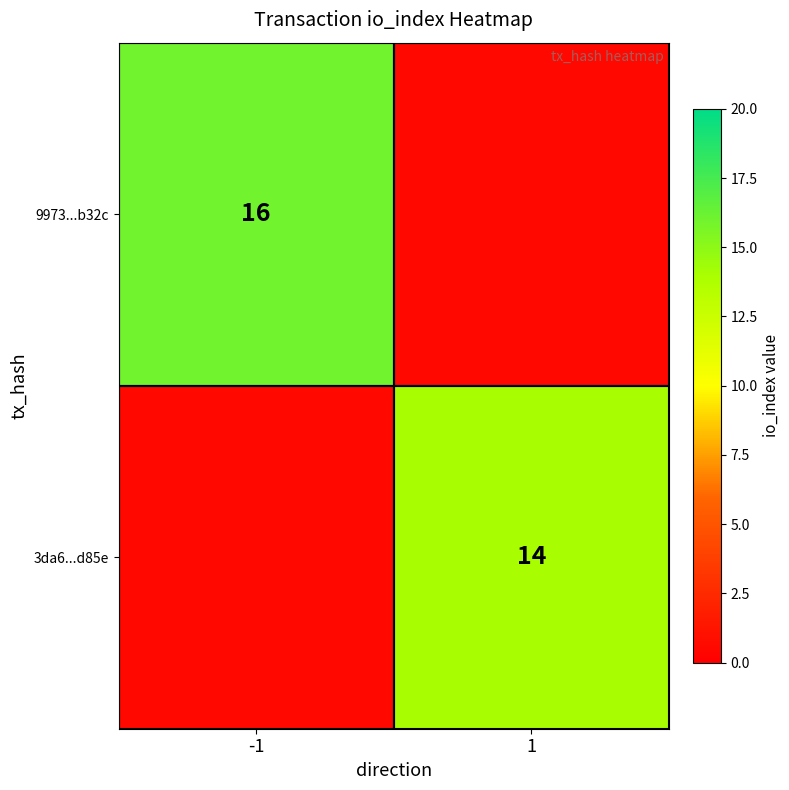

True or false: 9973...b32c has a value of 16.0 at -1.

True